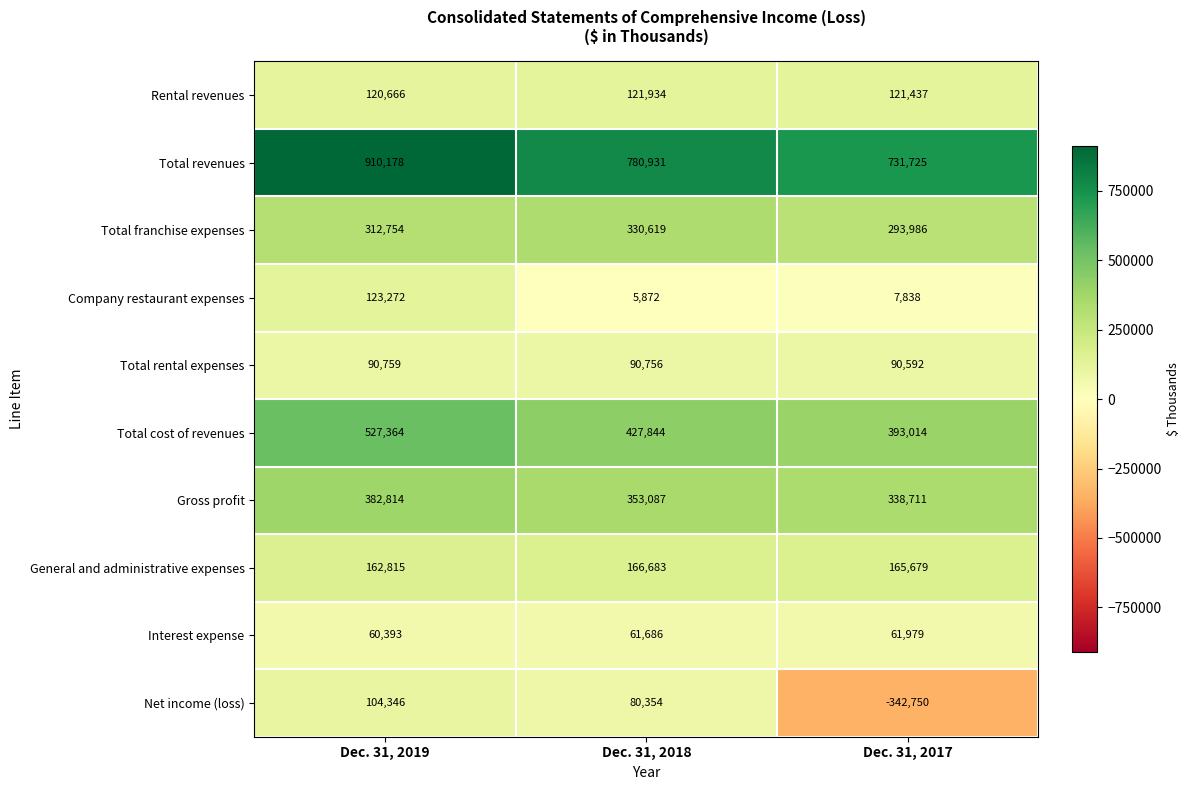

The value of Gross profit at Dec. 31, 2017 is 564887. True or false?

False